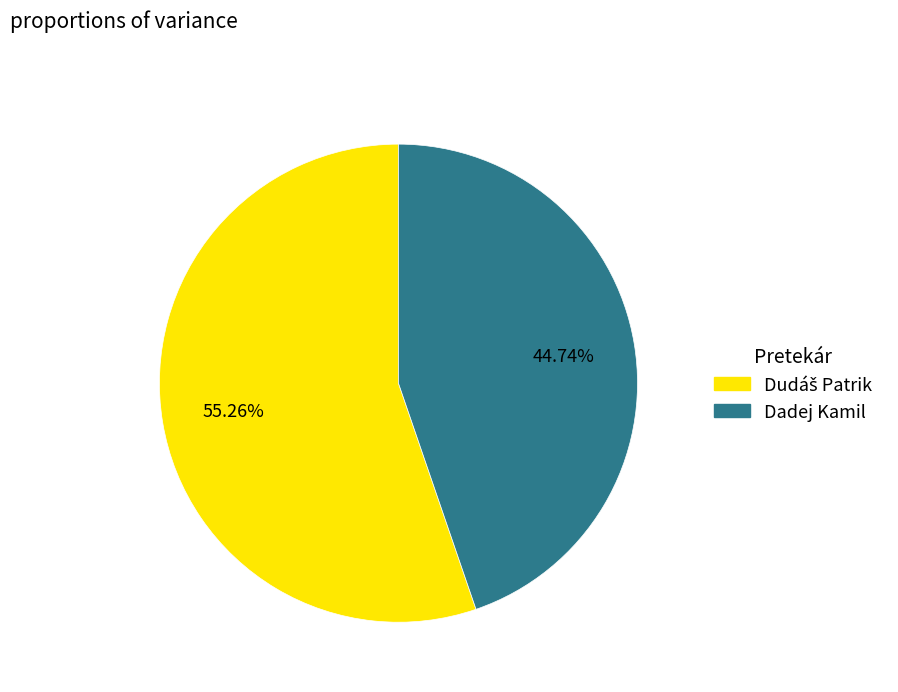

What is the smallest slice in the pie chart?

Dadej Kamil